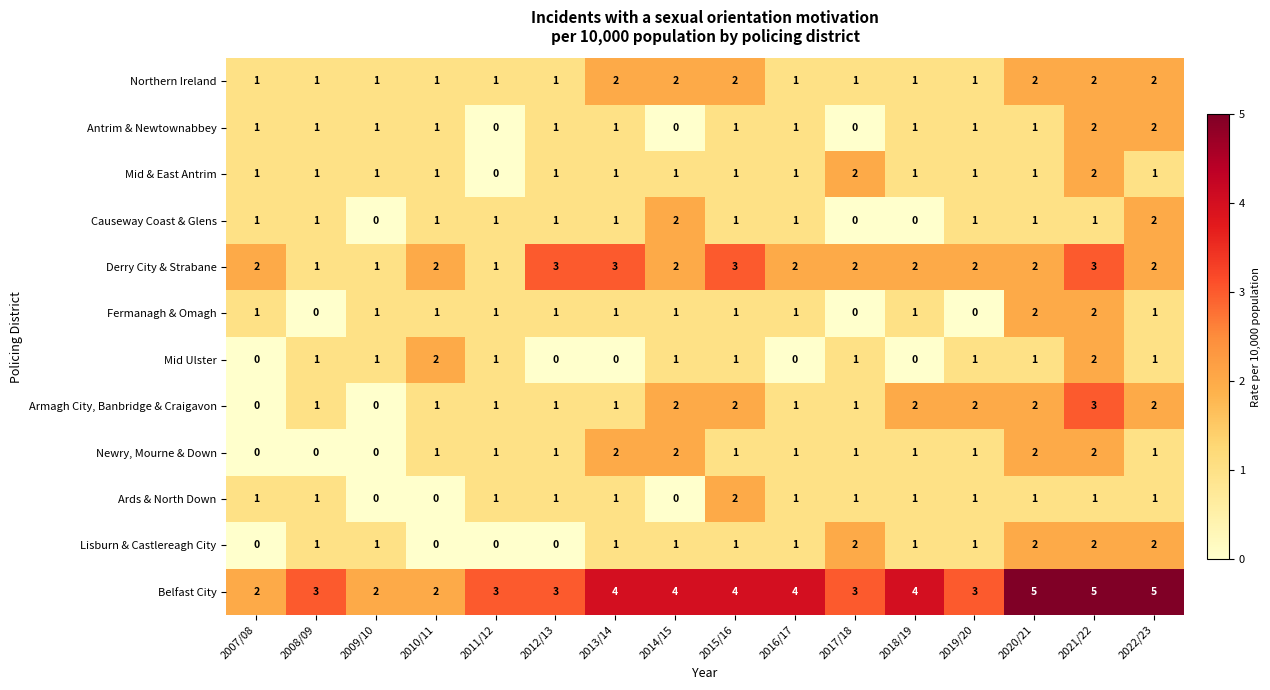

True or false: Ards & North Down has a value of 2 at 2021/22.

False